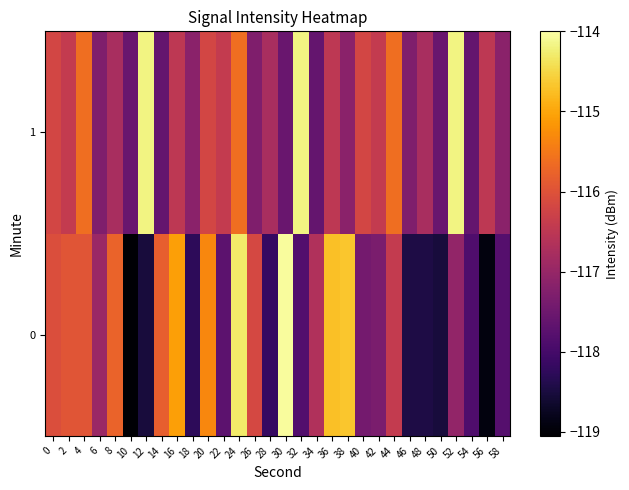

What is the difference between the highest and lowest values at 28?

1.4